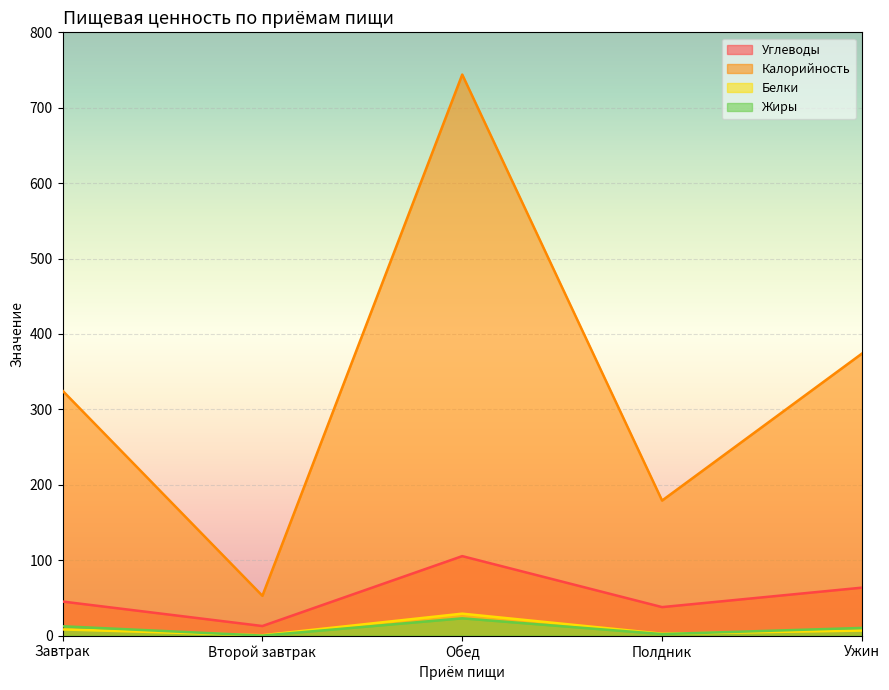

How many data points does each series have?

5